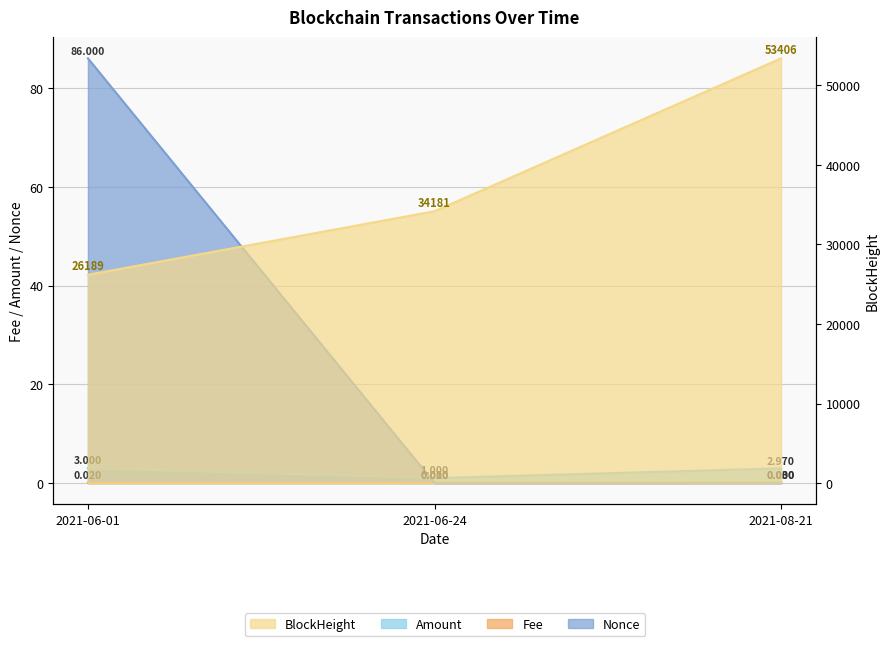

At which category is the sum across all series the highest?

2021-08-21